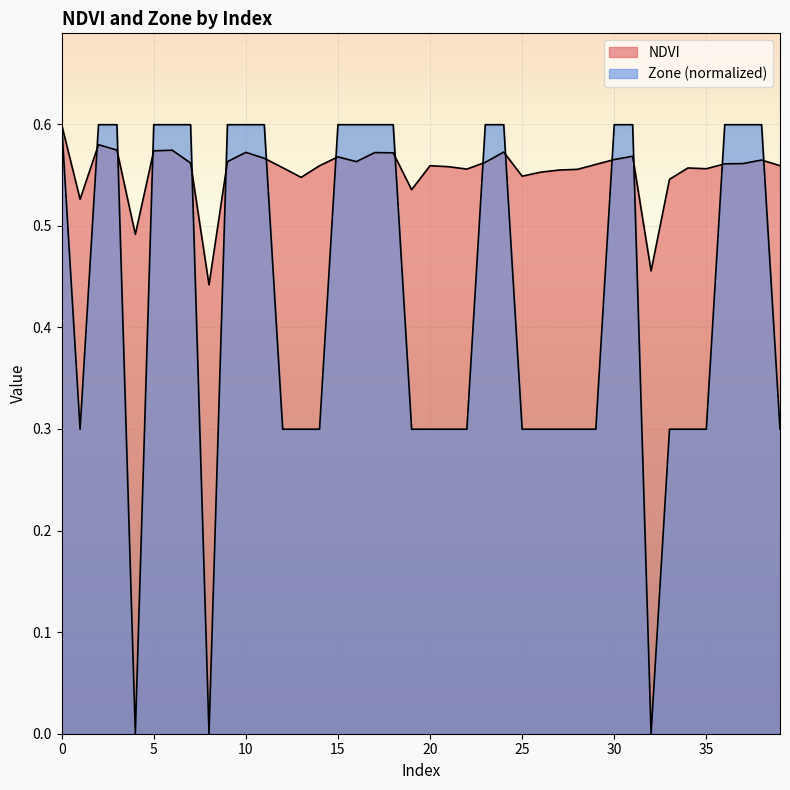

How many categories are shown in the chart?

40